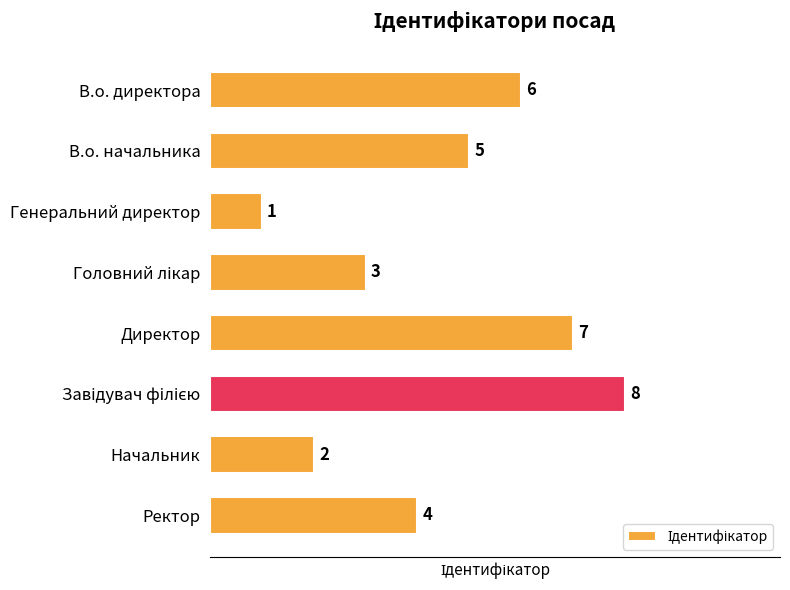

Count the values in the range 3 to 7.

5